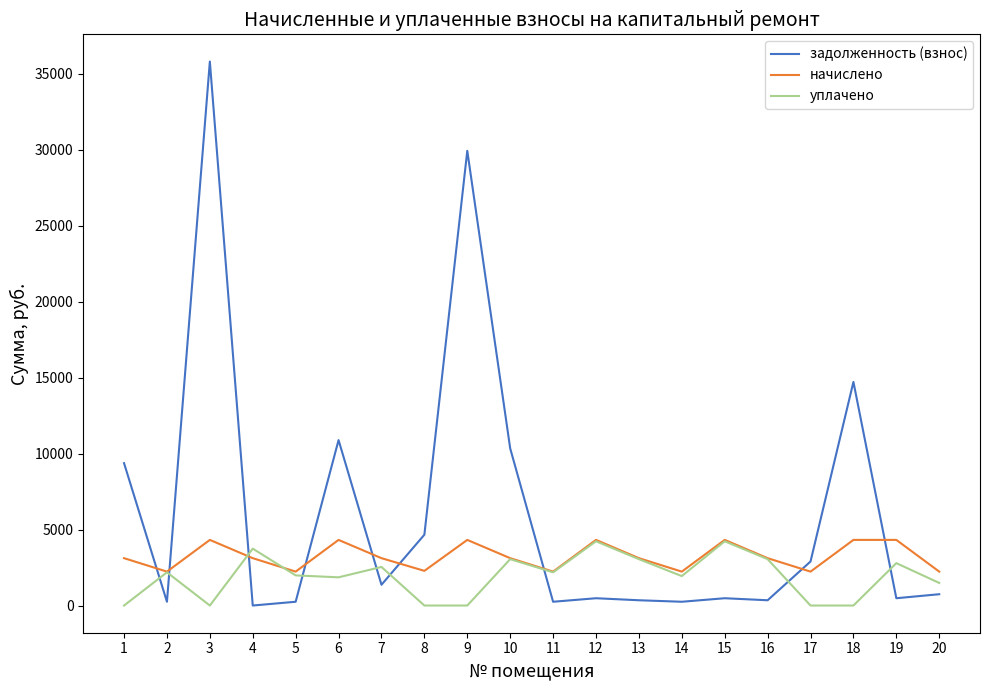

Is this an area chart (filled region under the line)?

No